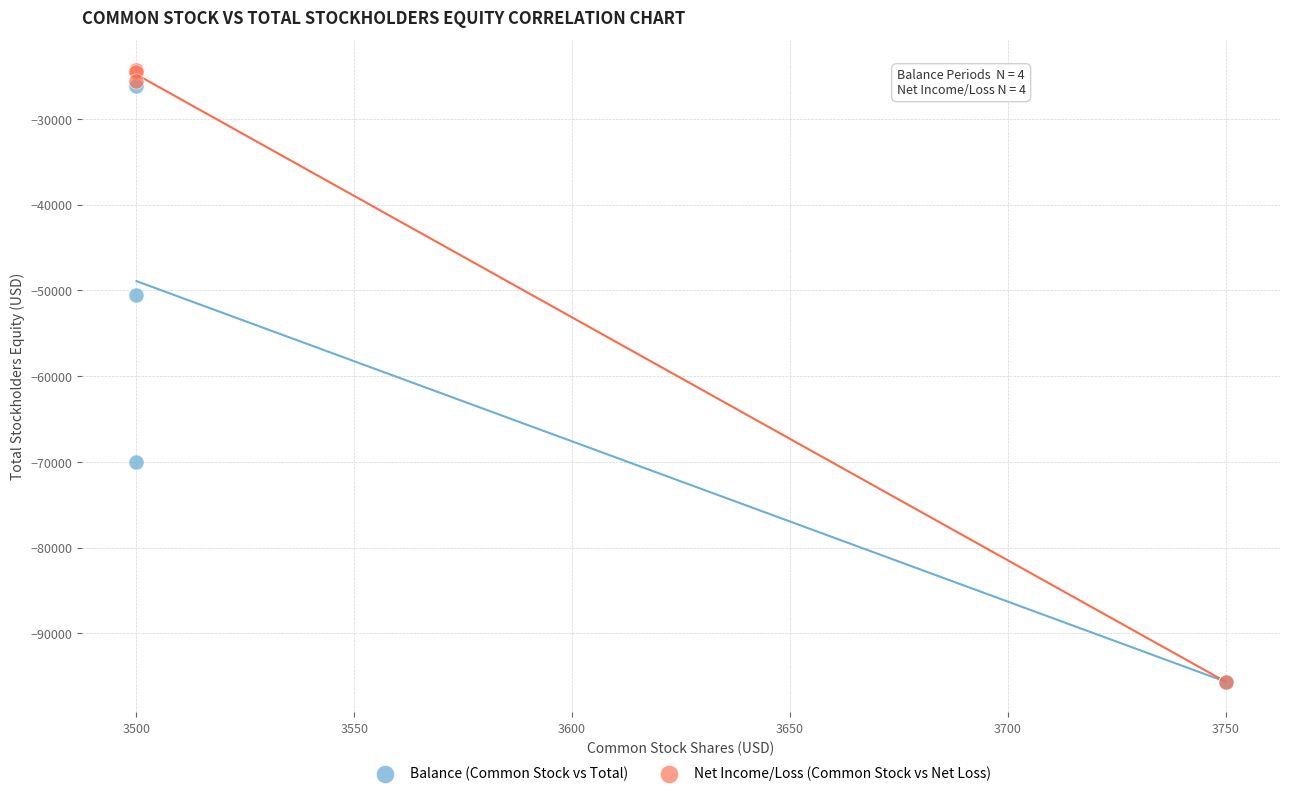

Which series has the widest spread of Y values?

Net Income/Loss (Common Stock vs Net Loss)